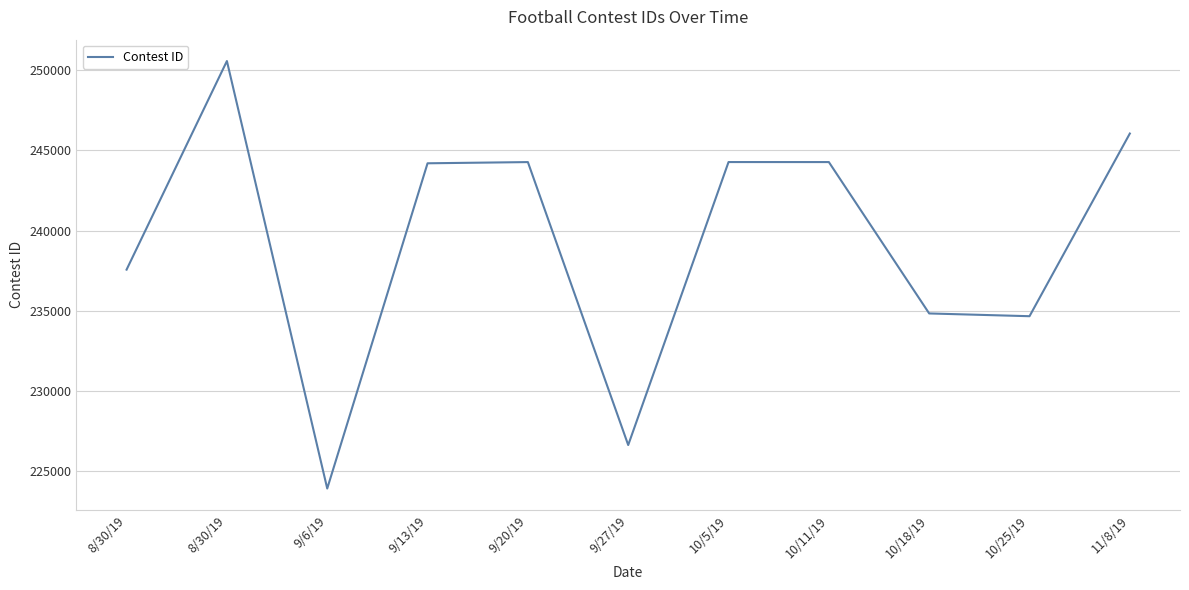

Which label corresponds to the largest value in the chart?

8/30/19